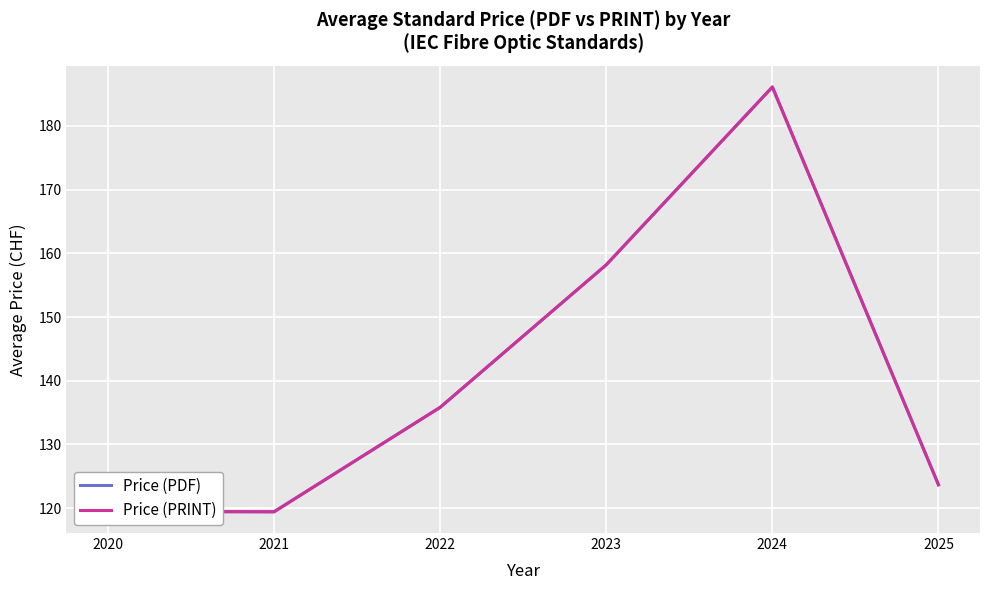

Does the chart have visible grid lines?

Yes